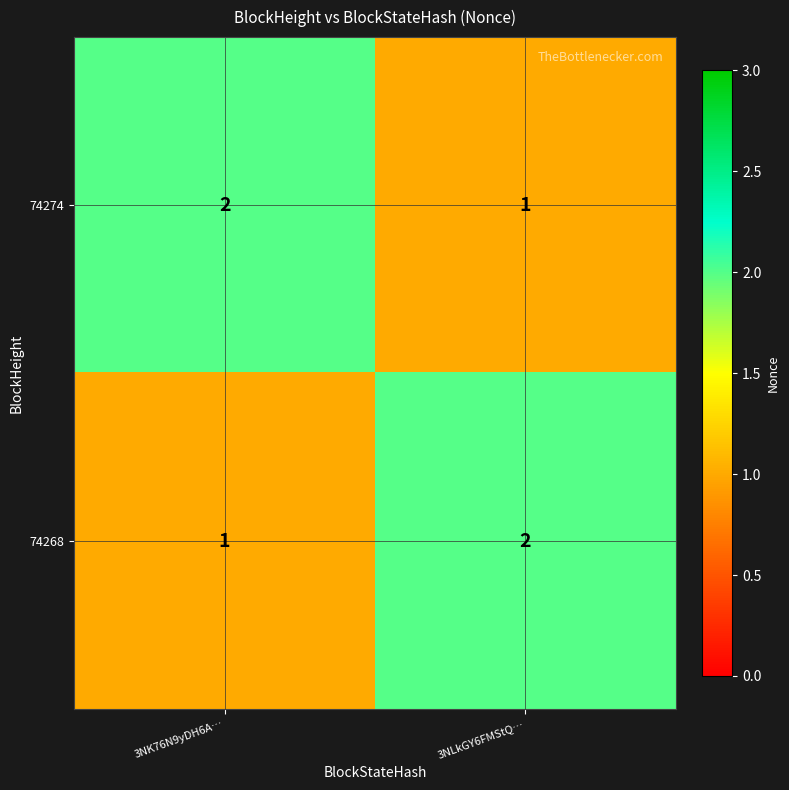

How many categories are shown in the chart?

2